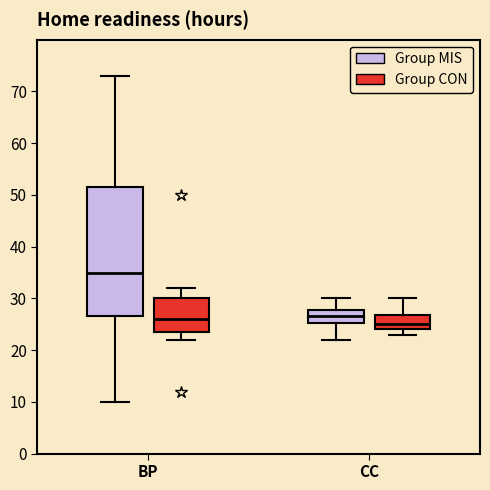

Reading left to right, transcribe this box plot: for each box, give where its median line is, the range the box spans, and where its two whiskers end, as read against the y-axis. The values are not printed on the chart, so give them approximately, as read against the axis.

BP (Group MIS): median 35, box 27 to 52, whiskers 10 to 73
BP (Group CON): median 26, box 24 to 30, whiskers 22 to 32
CC (Group MIS): median 27, box 25 to 28, whiskers 22 to 30
CC (Group CON): median 25, box 24 to 27, whiskers 23 to 30